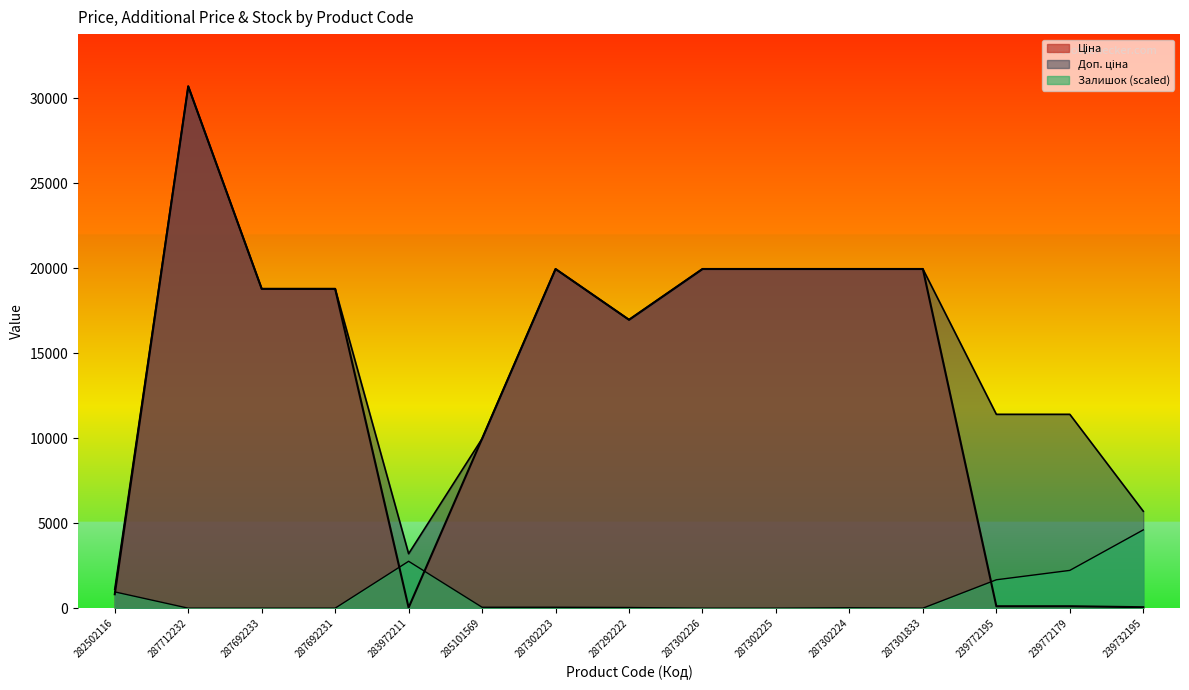

The value of Ціна at 287302226 is 33856.8. True or false?

False